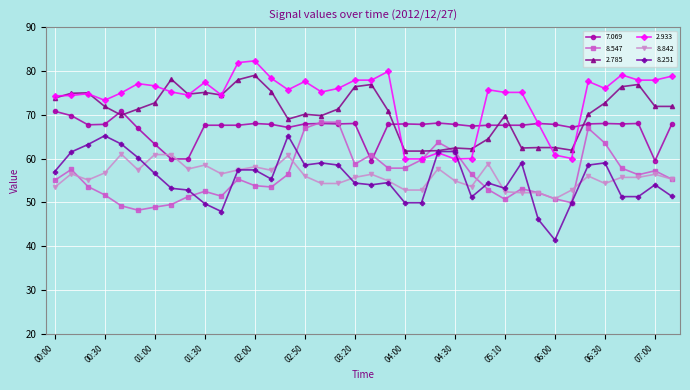

At how many categories does at least one series exceed 41?

38